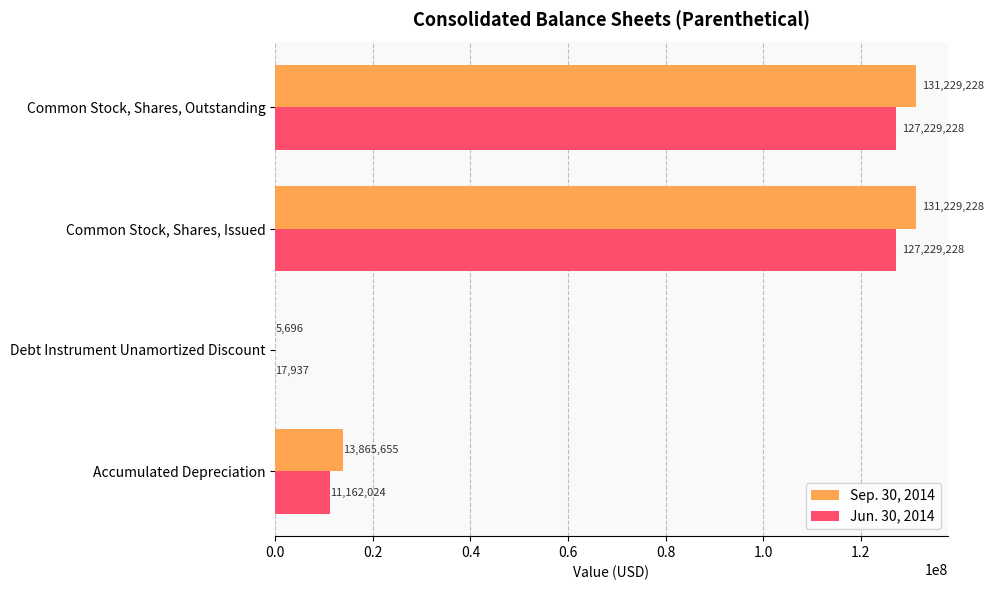

What are all the series names shown in the legend?

Sep. 30, 2014, Jun. 30, 2014